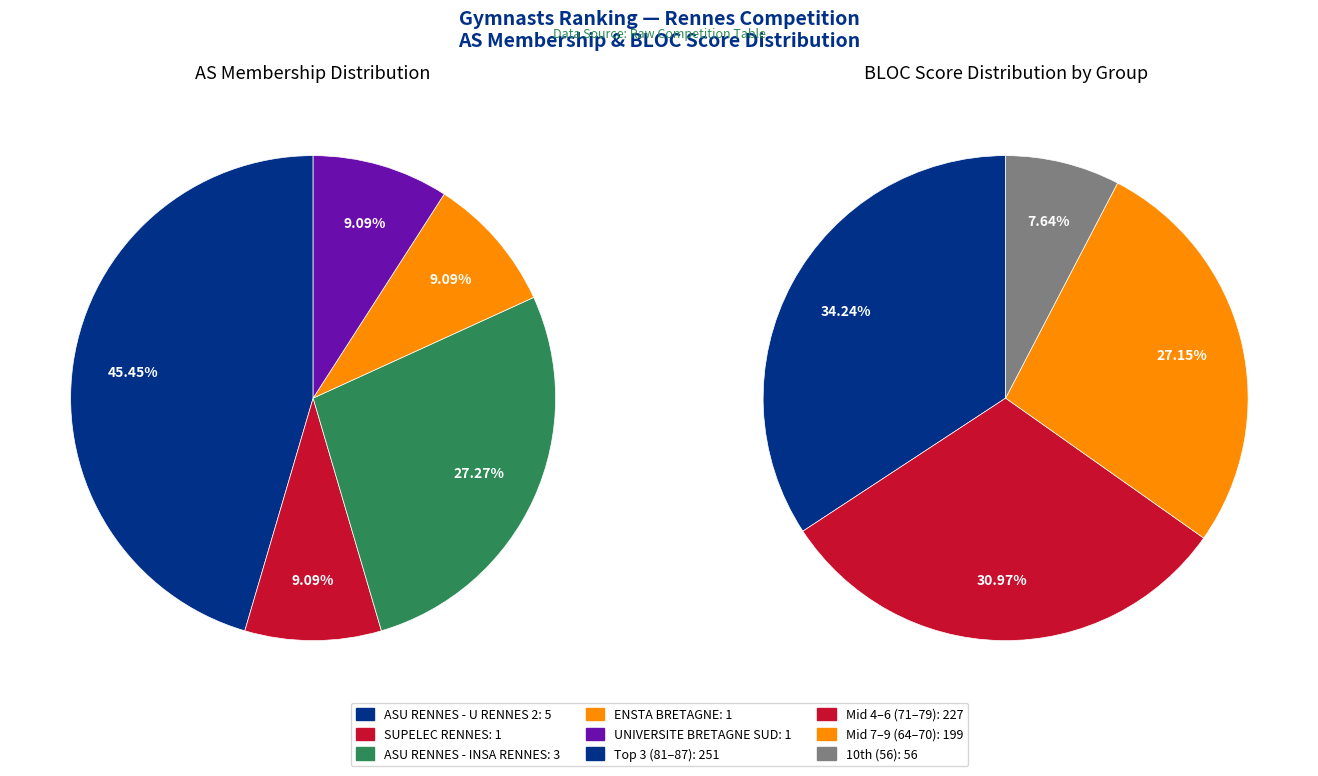

What is the change in value from ASU RENNES - U RENNES 2 to ASU RENNES - INSA RENNES?

-2